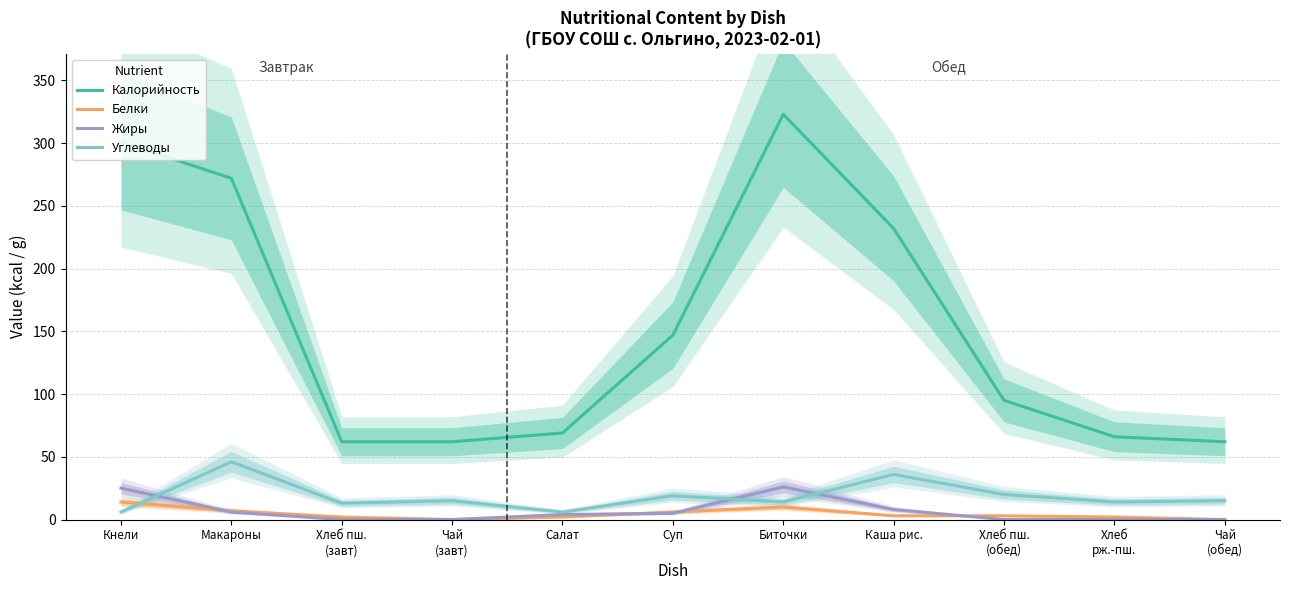

At Хлеб пш.
(обед), list the series in order from largest to smallest.

Калорийность, Углеводы, Белки, Жиры